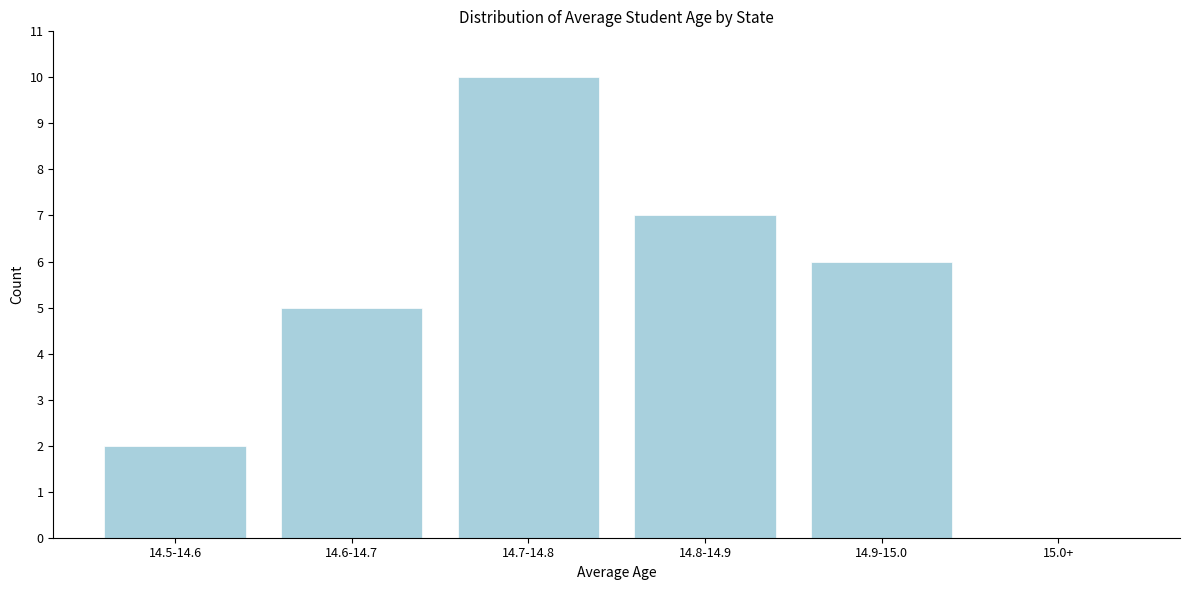

Reading right to left, extract all data points from this chart.

15.0+=0	14.9-15.0=6	14.8-14.9=7	14.7-14.8=10	14.6-14.7=5	14.5-14.6=2